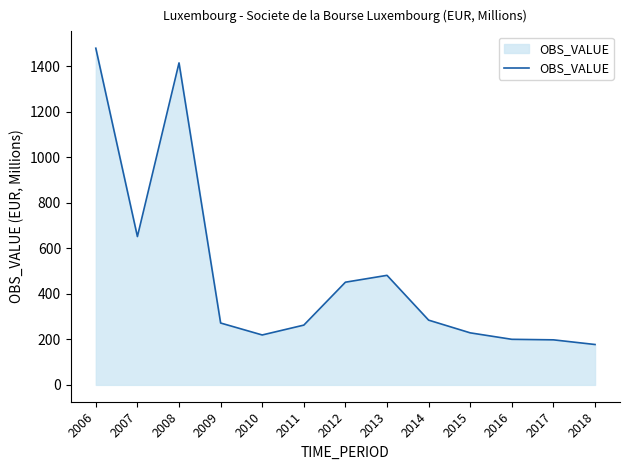

What is the maximum value shown in the chart?

1478.8